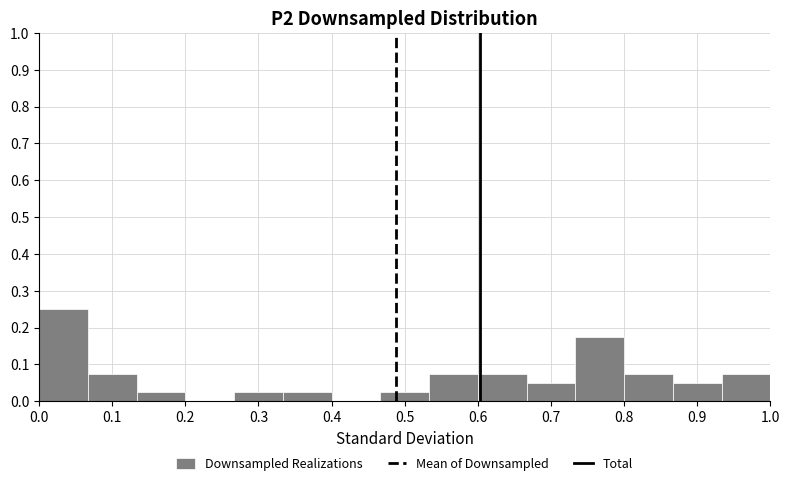

Reading left to right, transcribe this chart: for each bar, give the range it covers on the x-axis and its height. Neither the bar edges nor the heights are printed on the chart, so give them approximately, as read against the axes.

0.00 to 0.07: 0.25
0.07 to 0.13: 0.08
0.13 to 0.20: 0.03
0.20 to 0.27: 0
0.27 to 0.33: 0.03
0.33 to 0.40: 0.03
0.40 to 0.47: 0
0.47 to 0.53: 0.03
0.53 to 0.60: 0.08
0.60 to 0.67: 0.08
0.67 to 0.73: 0.05
0.73 to 0.80: 0.18
0.80 to 0.87: 0.08
0.87 to 0.93: 0.05
0.93 to 1.00: 0.08